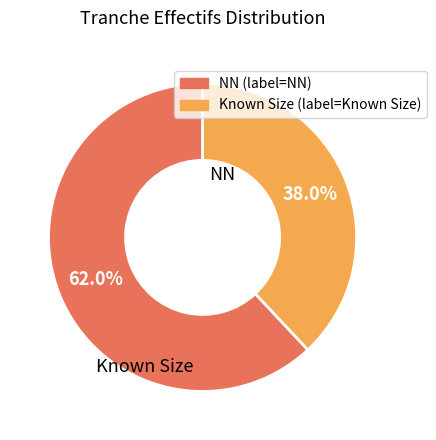

Which category accounts for the majority?

NN